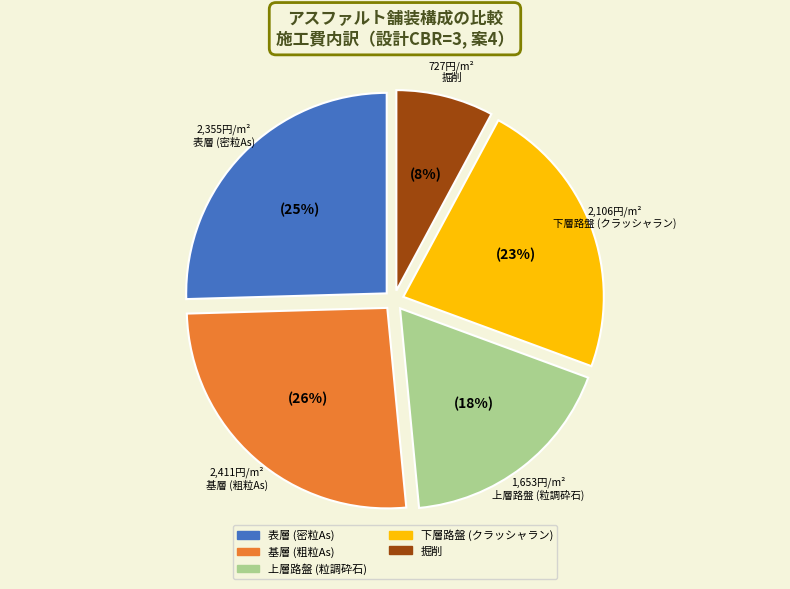

What percentage is the 掘削 slice, to the nearest percent?

8%